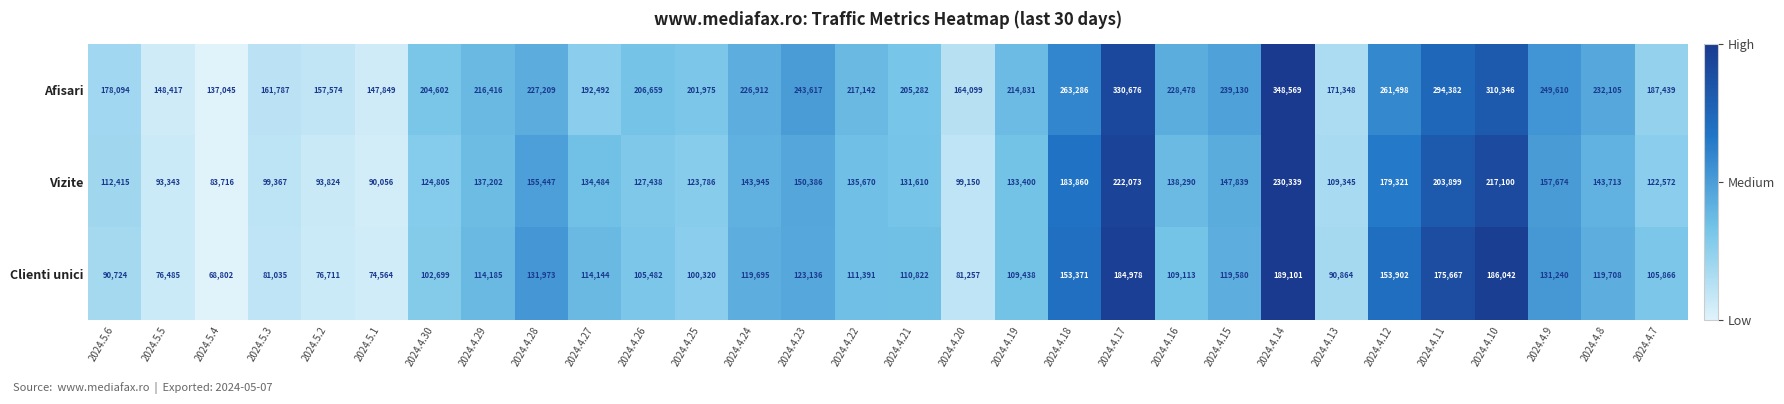

Where is Afisari nearest to the value 242807?

2024.4.23